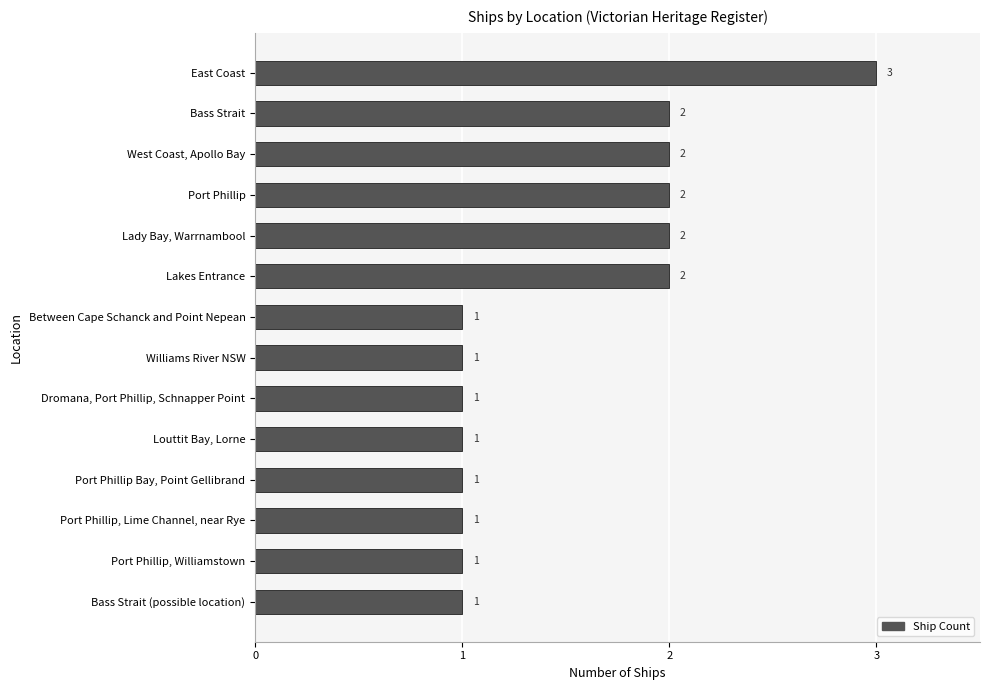

What is the sum of the values at Bass Strait and Williams River NSW?

3